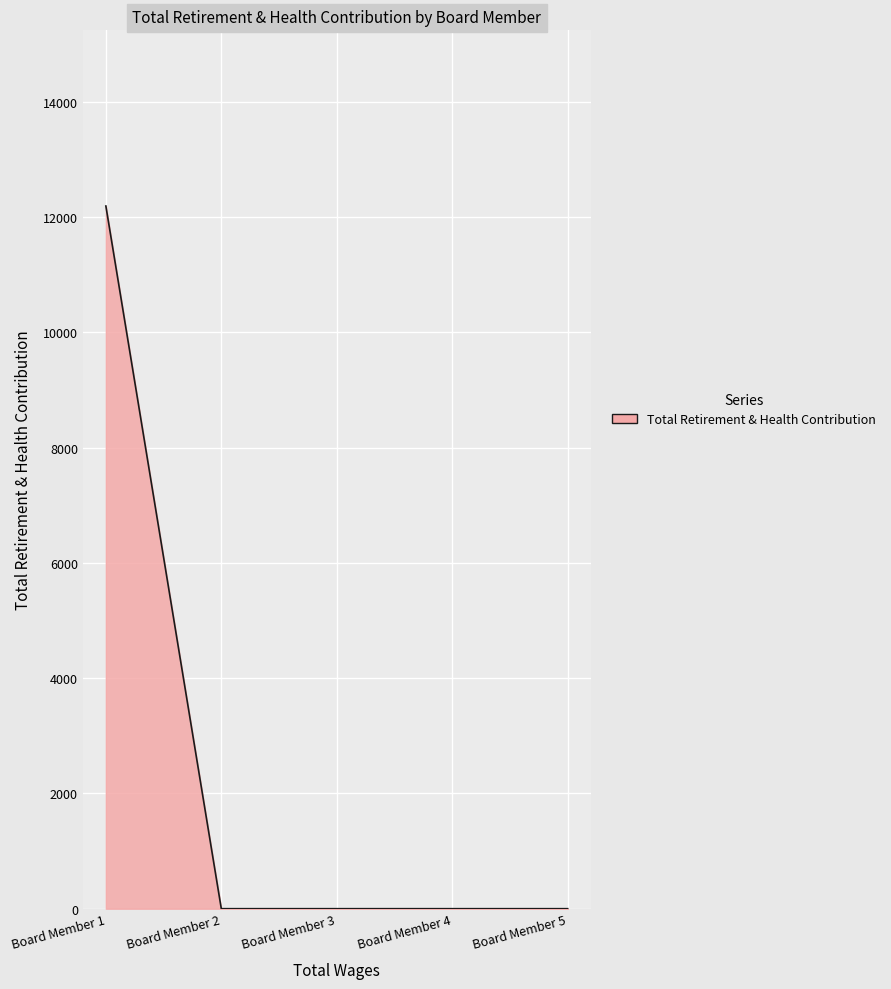

Reading left to right, extract all data points from this chart.

12192	0	0	0	0